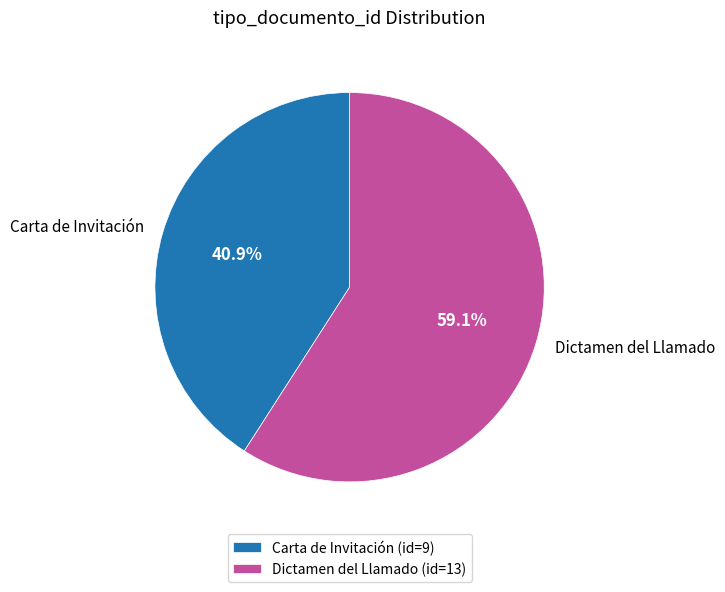

Is there a majority slice in this chart?

Yes